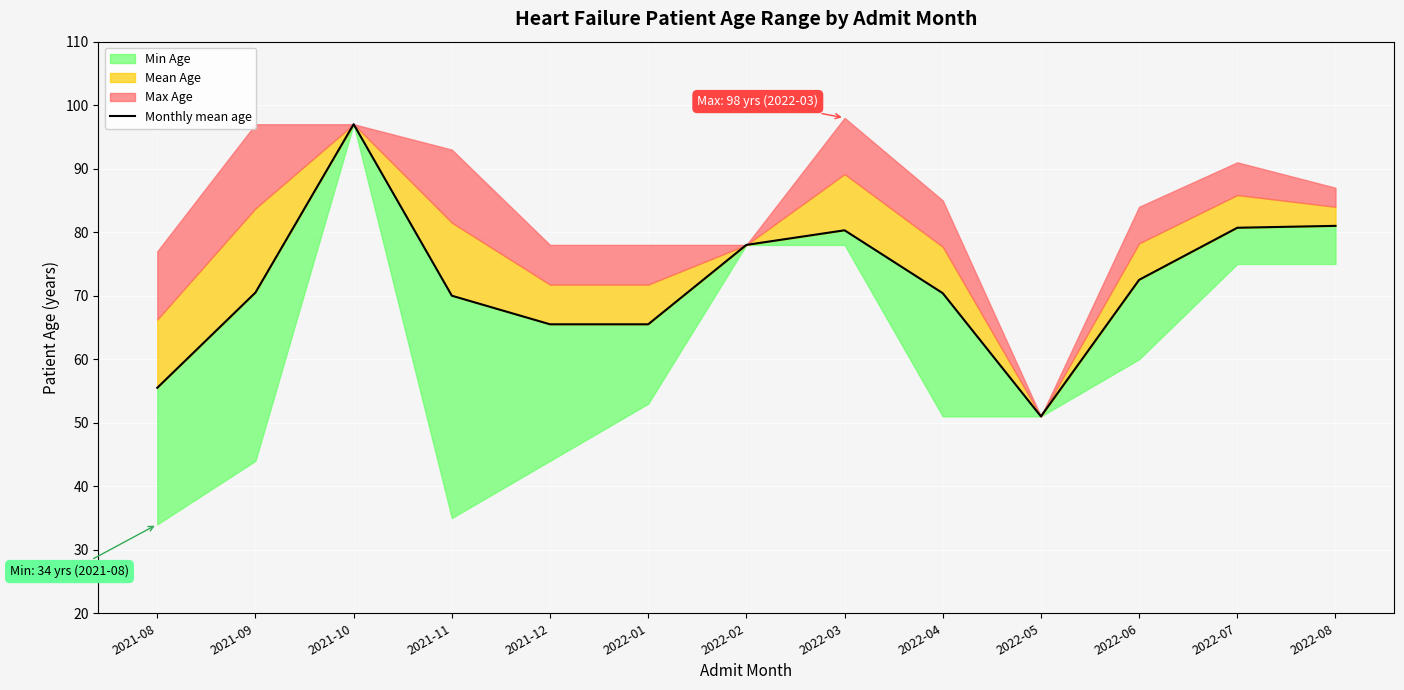

Where does the data first go above 70?

2021-09